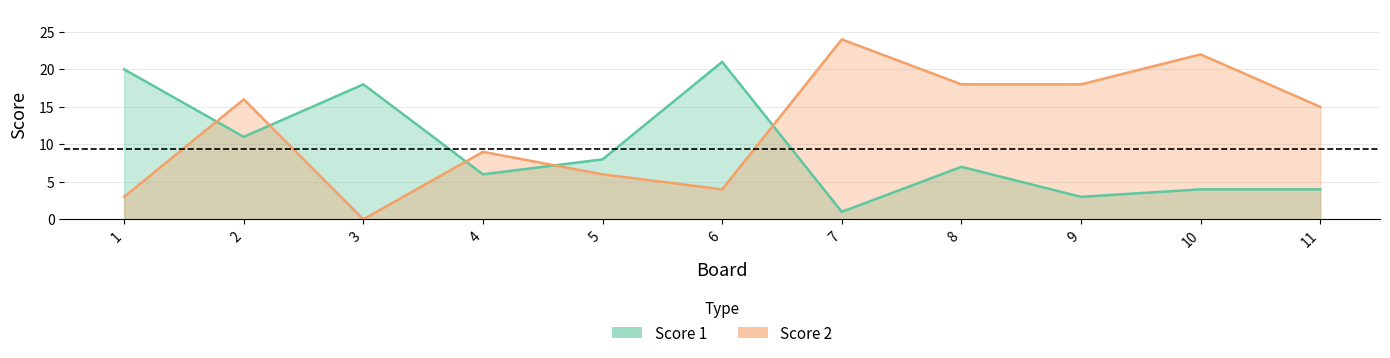

What is the total value across all series at 7?

25